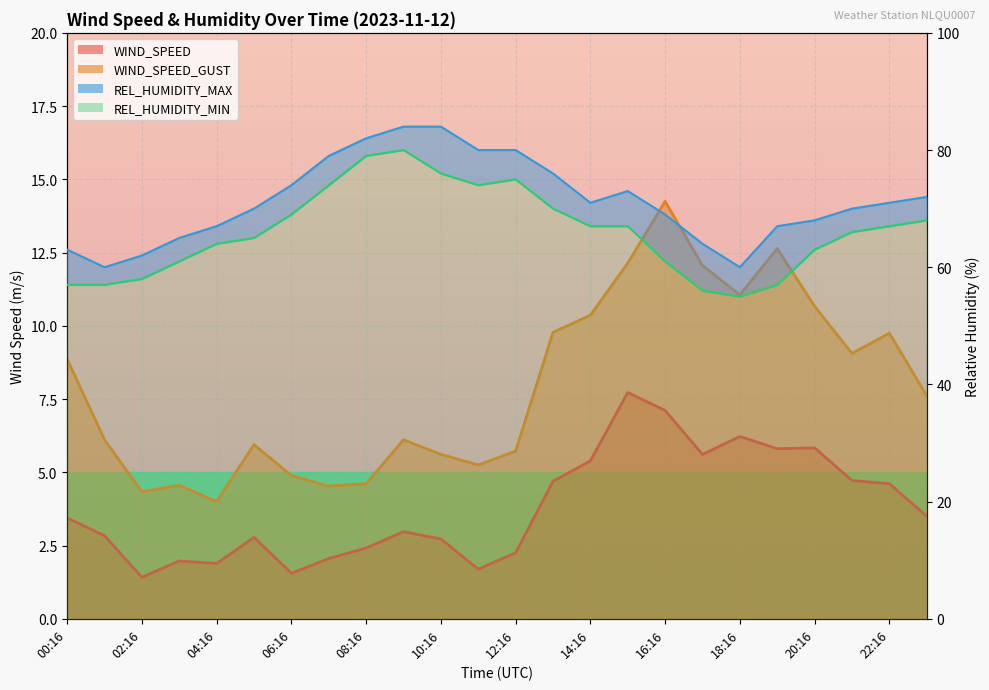

What is the smallest value displayed?

1.4